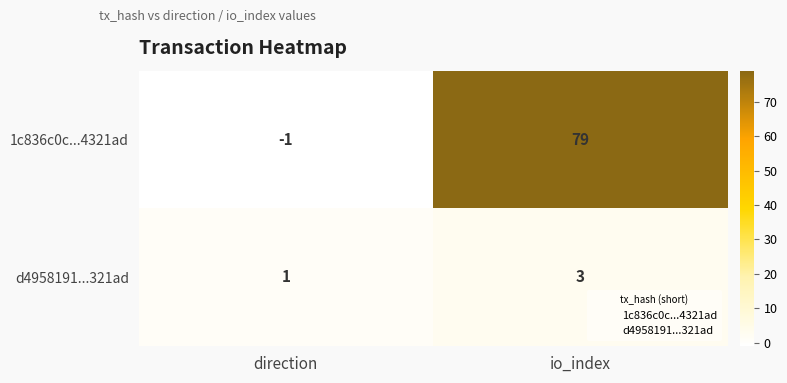

Reading left to right, what are all the values shown in this chart?

1c836c0c...4321ad: direction=-1	io_index=79
d4958191...321ad: direction=1	io_index=3